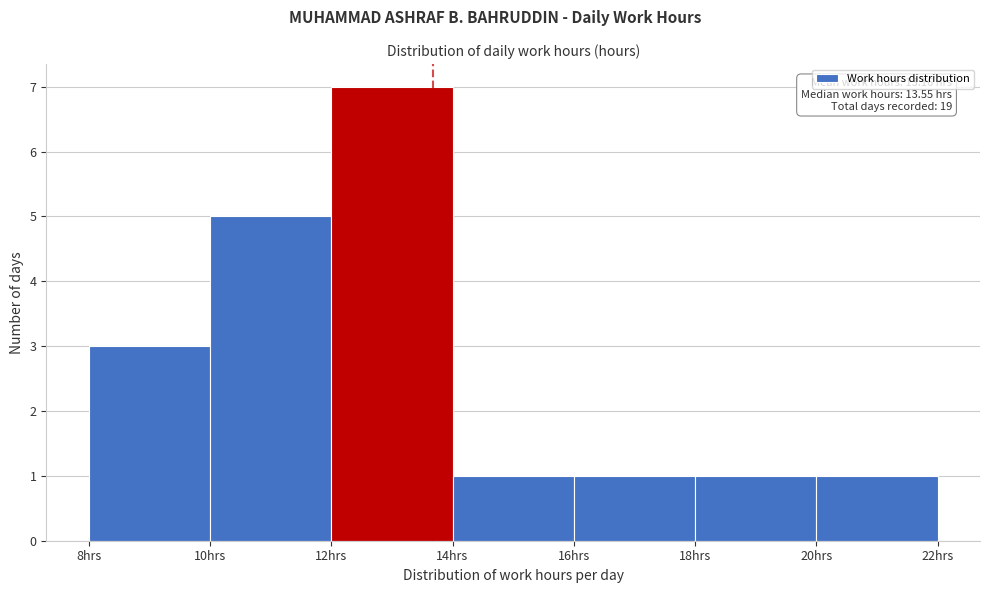

Over which range of the x-axis is the bar tallest?

12 to 14